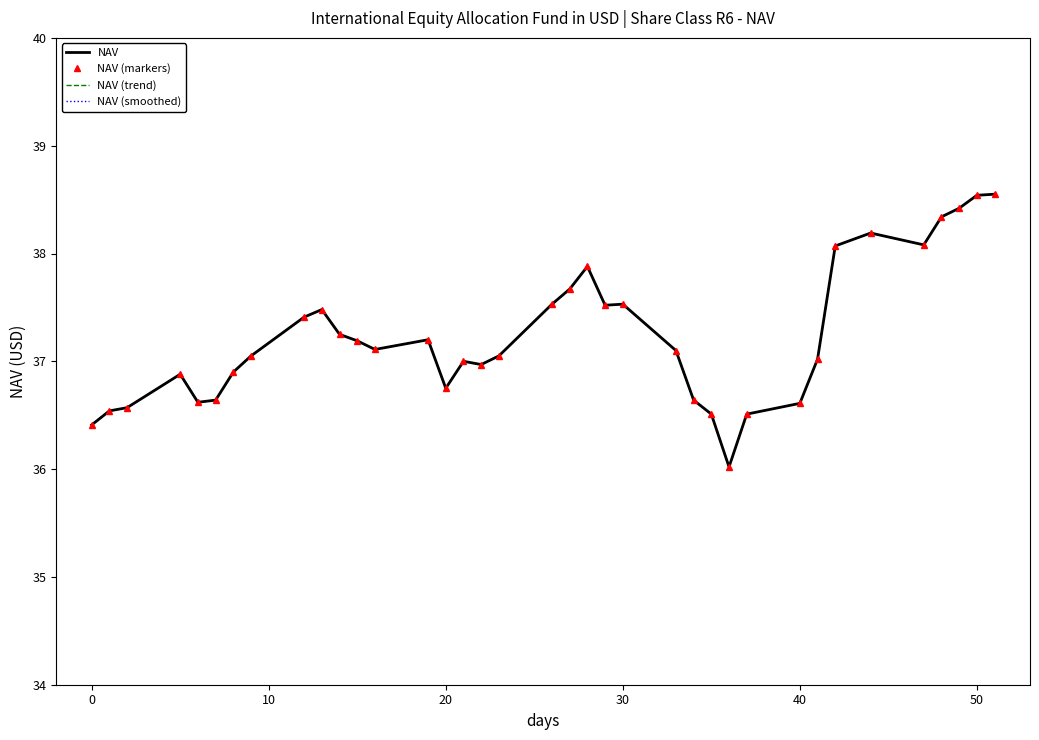

What is the smallest value displayed?

36.0